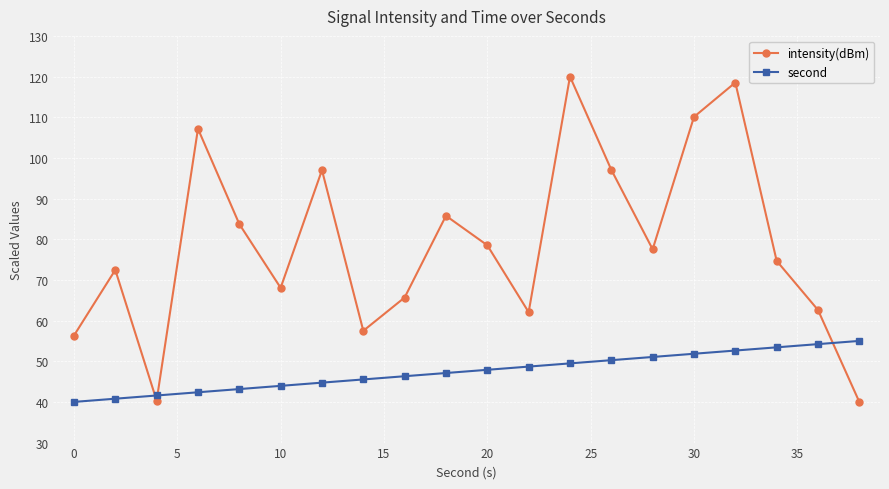

How many values in the intensity(dBm) series are below 77?

10